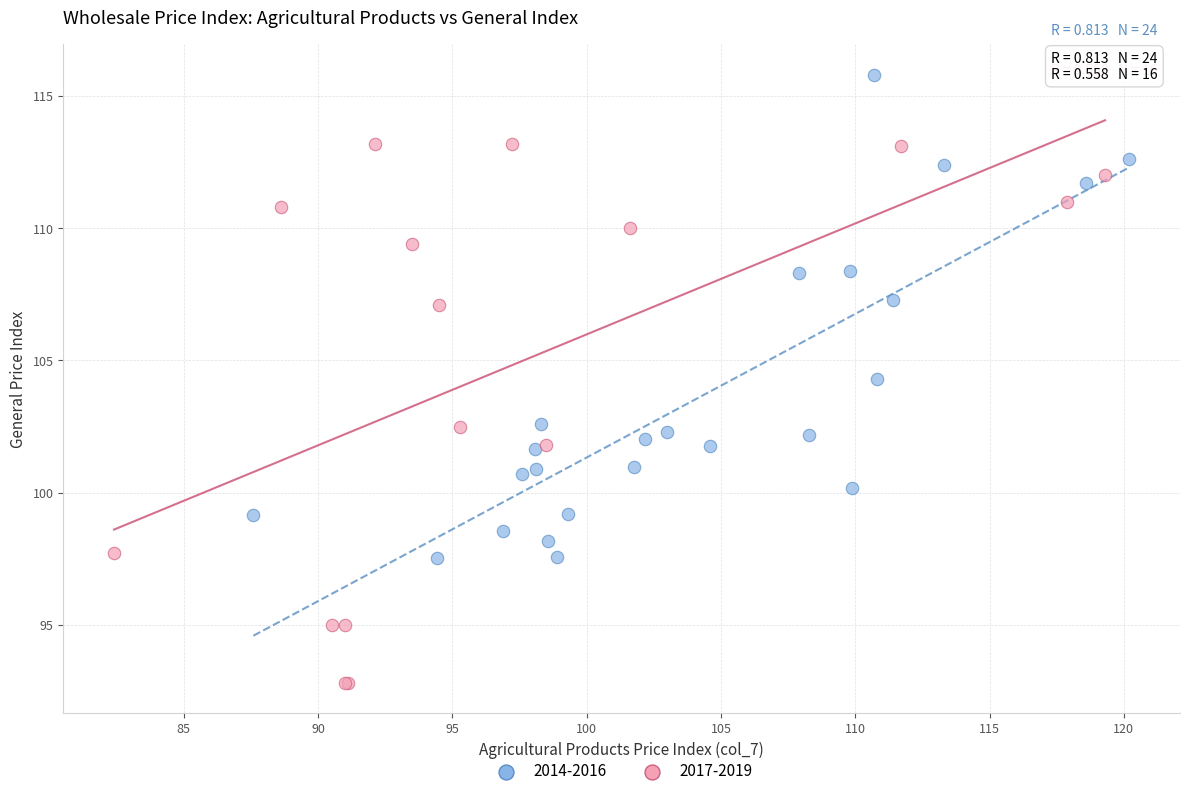

Which series has the largest Y range (max minus min)?

2017-2019